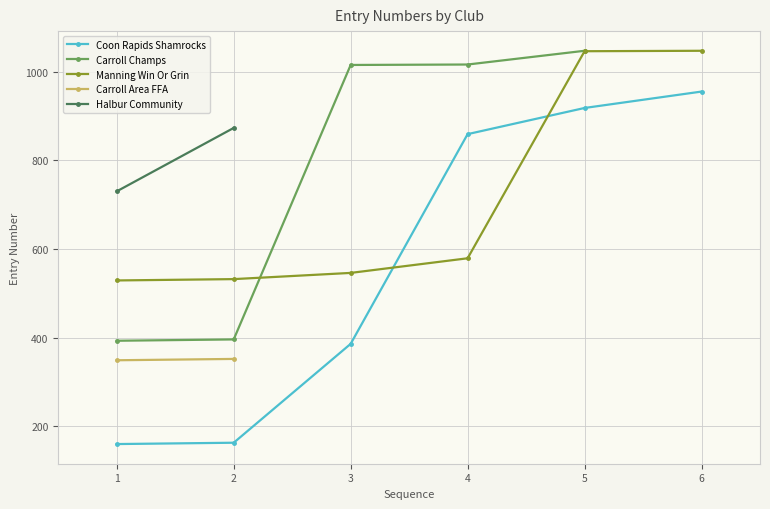

Is the value of Manning Win Or Grin at 3 greater than the value of Coon Rapids Shamrocks at 1?

Yes